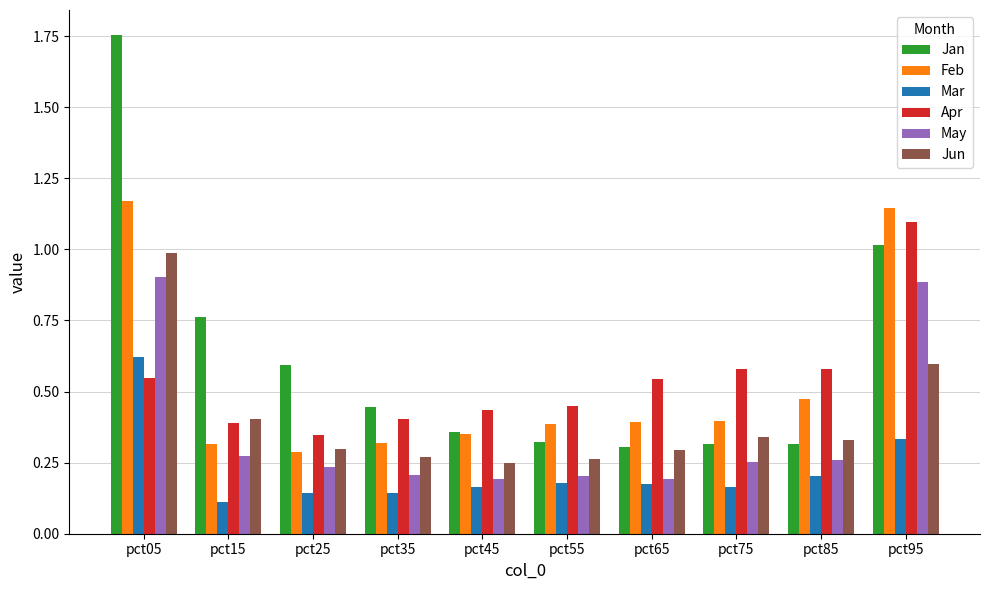

At which label is Feb closest to 0?

pct25